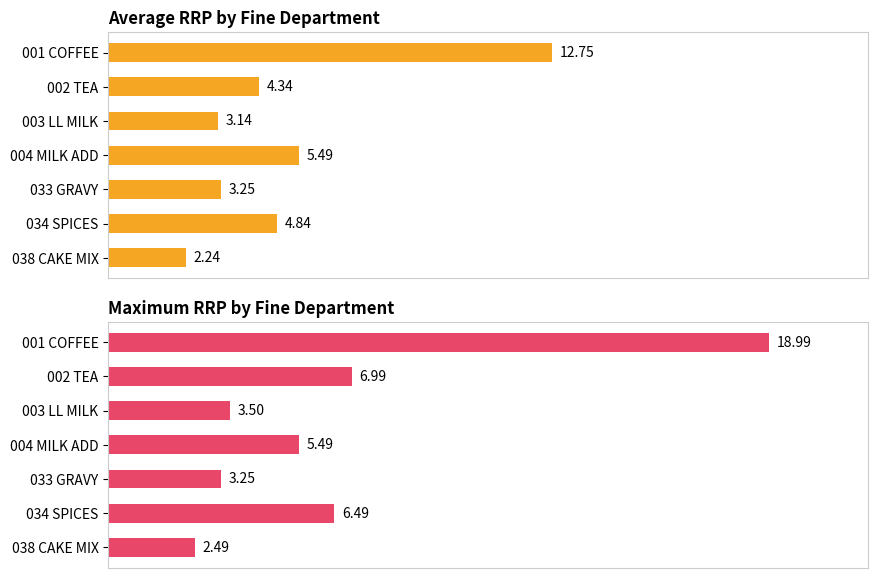

The value of Average RRP by Fine Department at 038 CAKE MIX is 0.7. True or false?

False